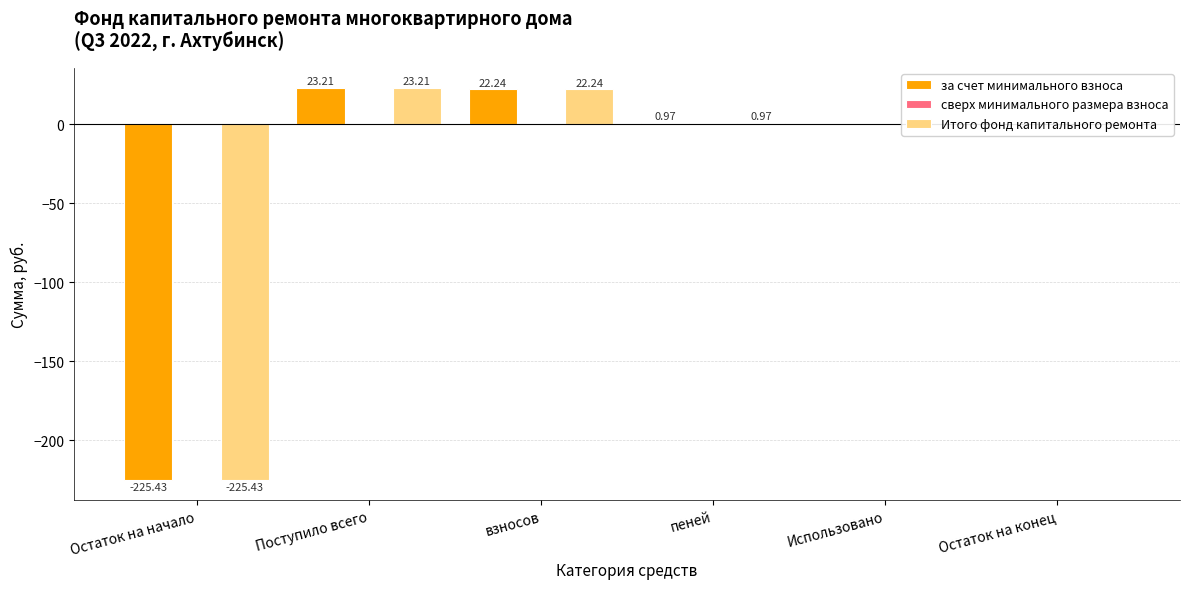

What is the total value across all series at взносов?

44.5